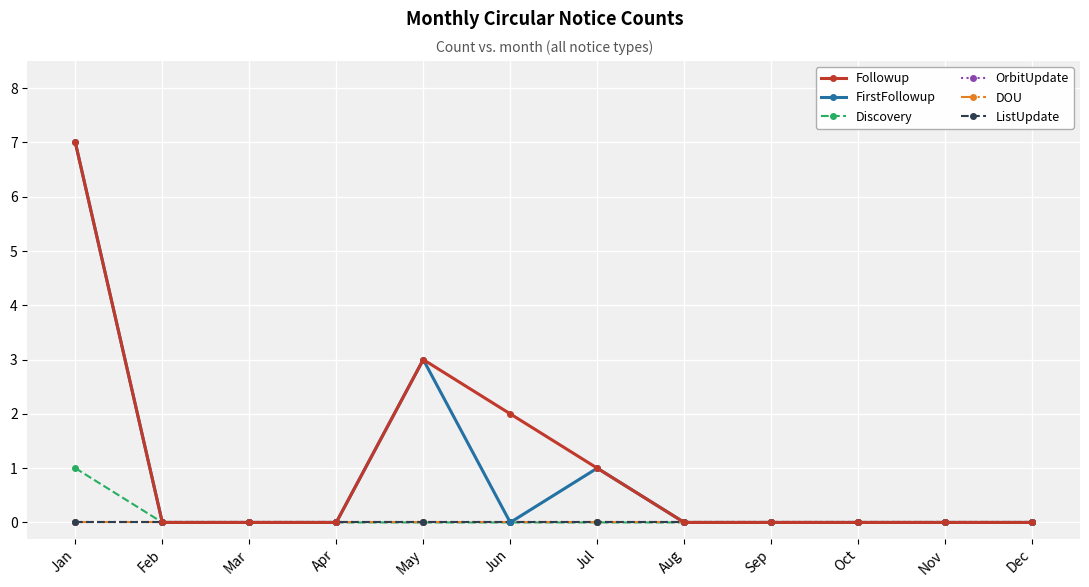

Does the chart display data point markers on the line(s)?

Yes